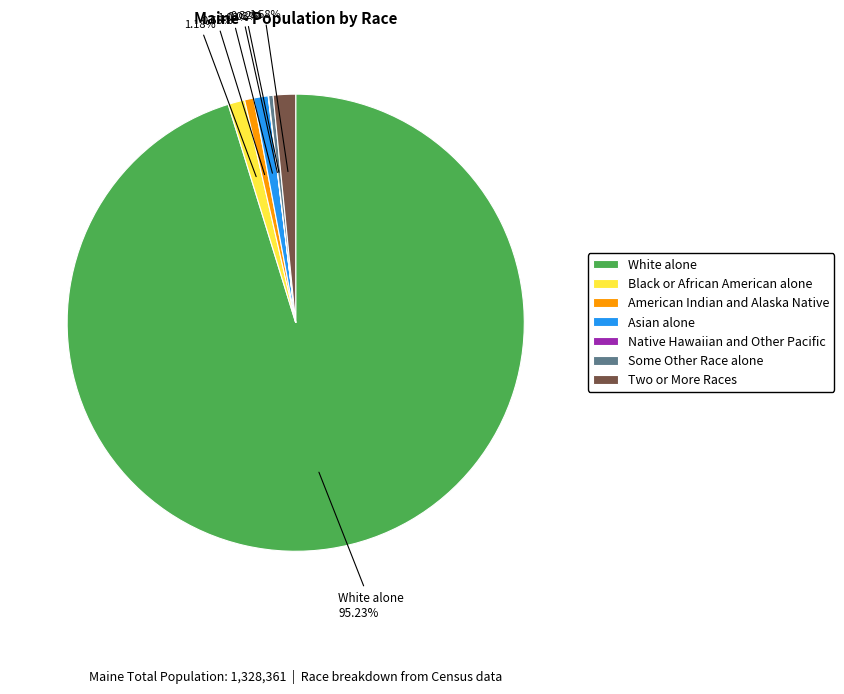

Does White alone account for over 50% of the chart?

Yes